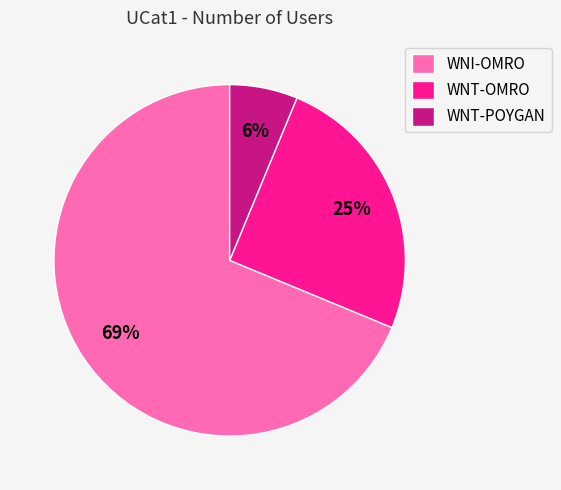

How many slices are in this pie chart?

3